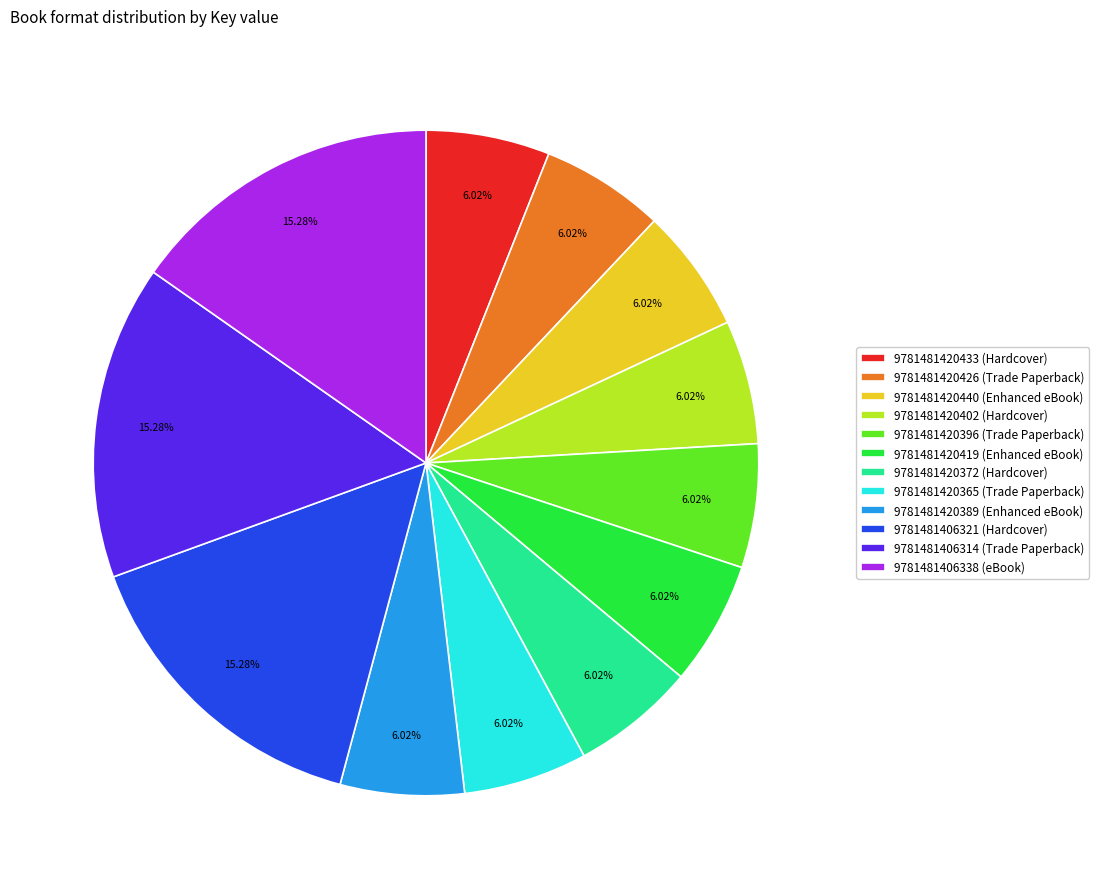

Which has a higher value, 9781481406314 (Trade Paperback) or 9781481420365 (Trade Paperback)?

9781481406314 (Trade Paperback)